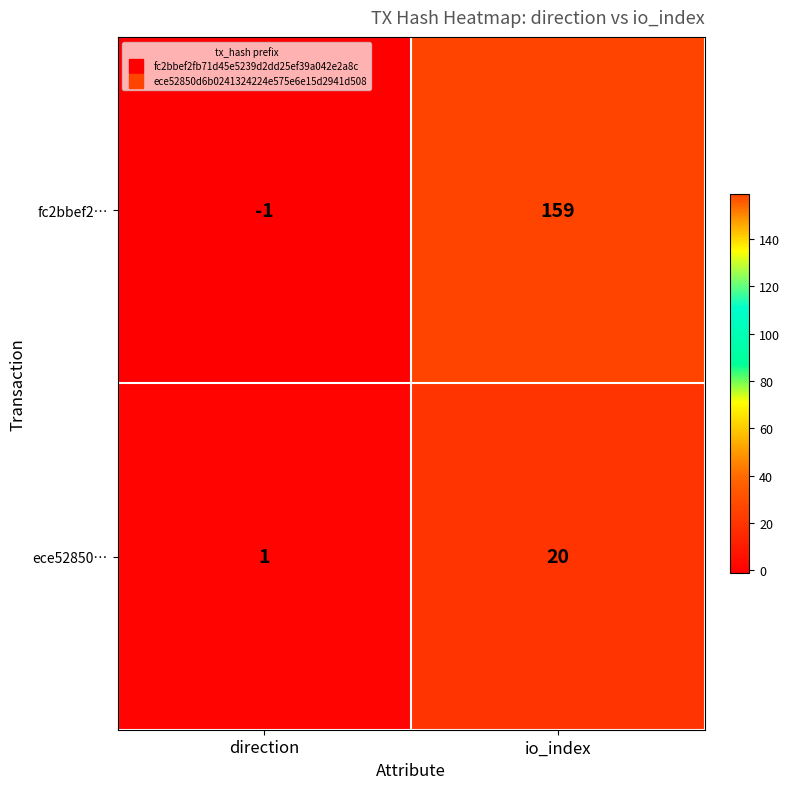

Which series has the largest total across all categories?

fc2bbef2…